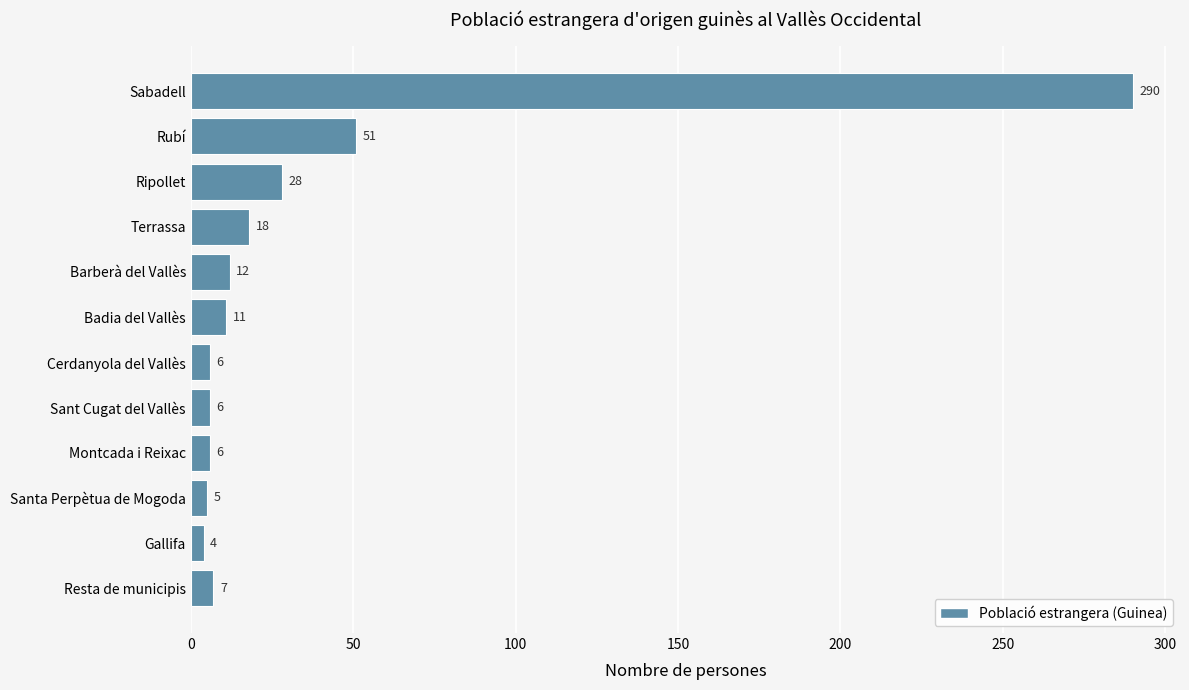

True or false: the data shows 6 at Sant Cugat del Vallès.

True